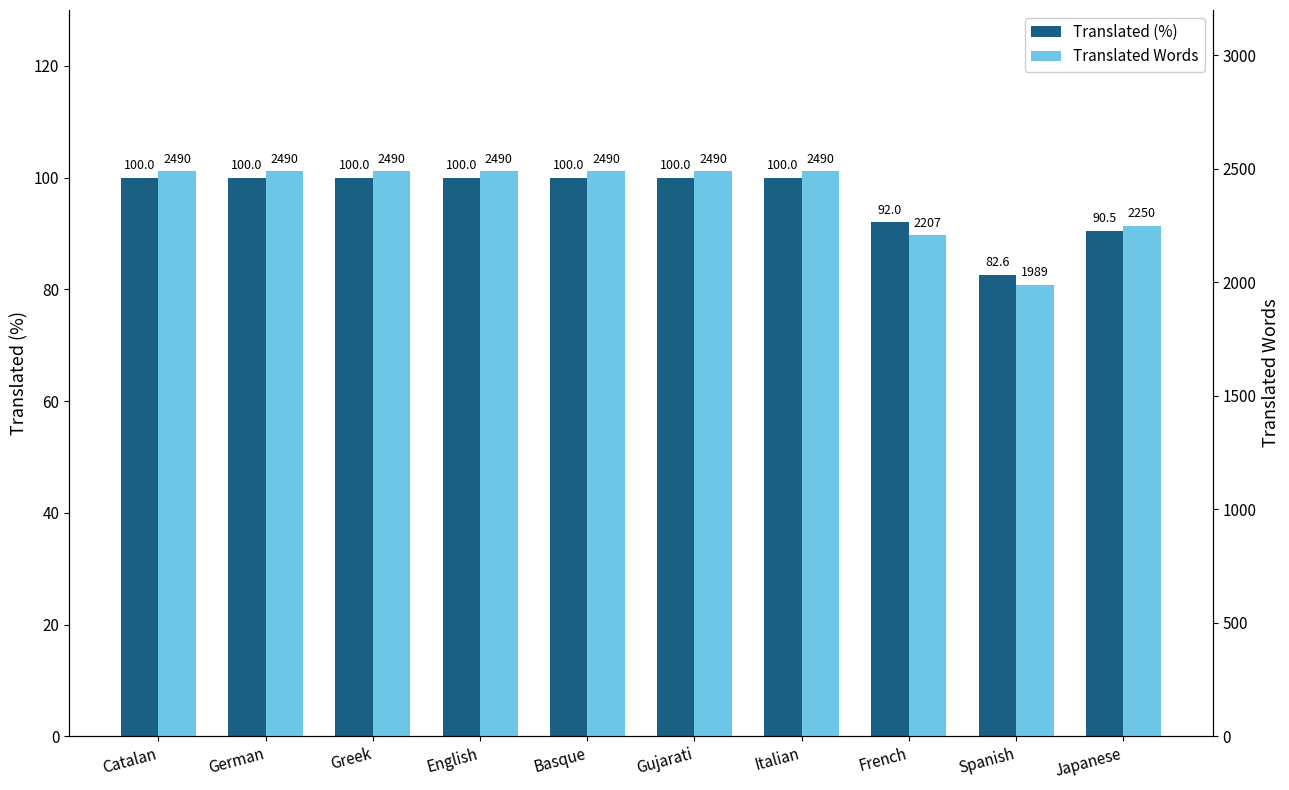

List the series in order of their overall mean, highest first.

Translated Words, Translated (%)